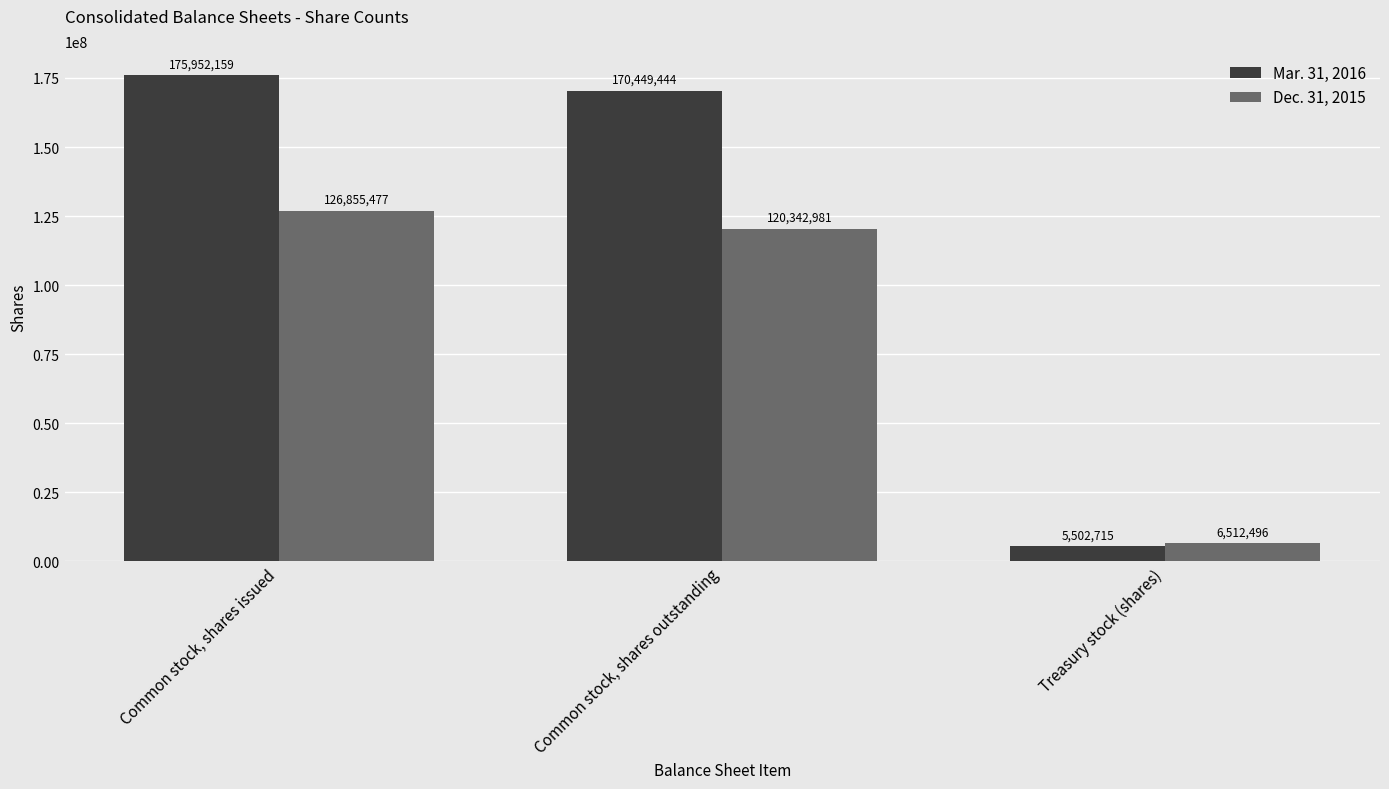

What is the sum of all Dec. 31, 2015 values?

253710954